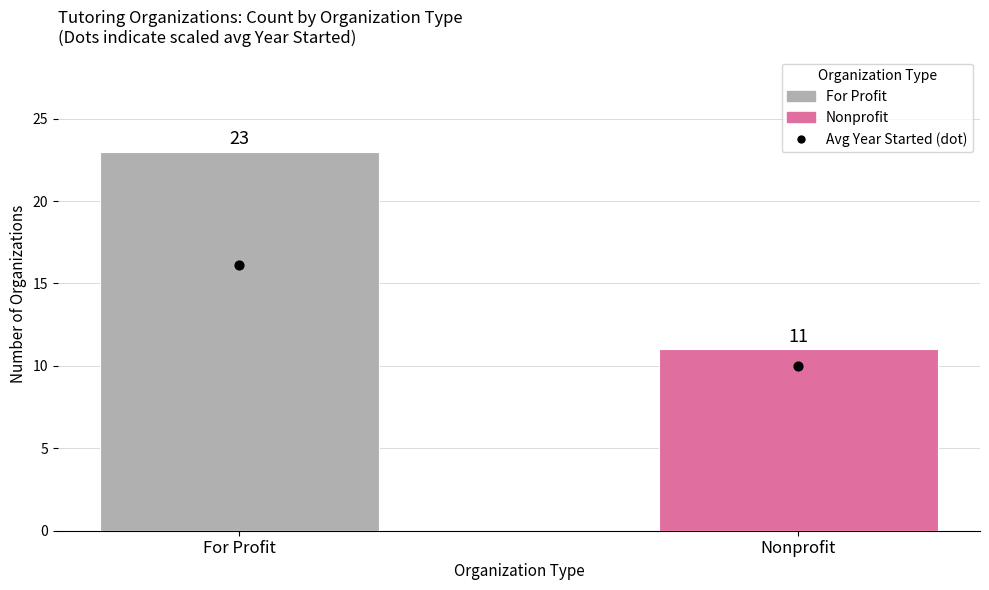

What is the ratio of the value at For Profit to the value at Nonprofit?

2.1